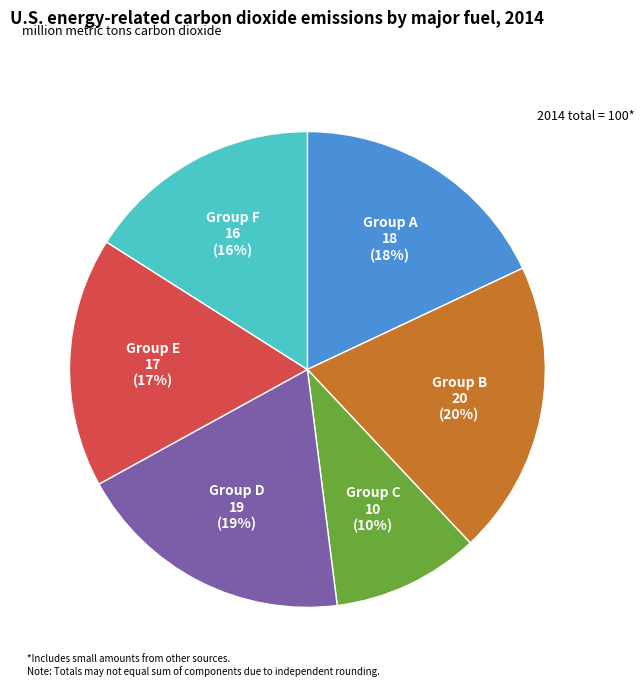

The Group B slice represents 20% of the pie. True or false?

True